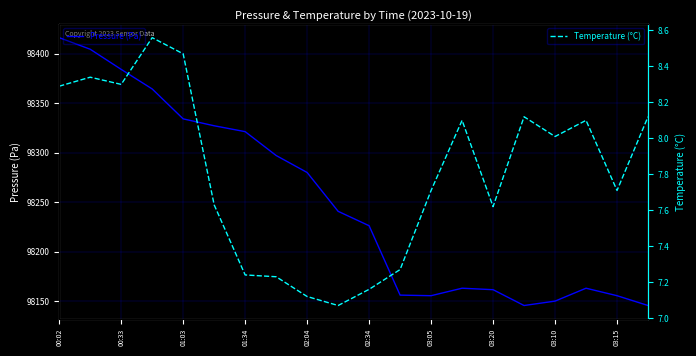

What is the difference between the maximum and minimum values in the Pressure (Pa) series?

270.5